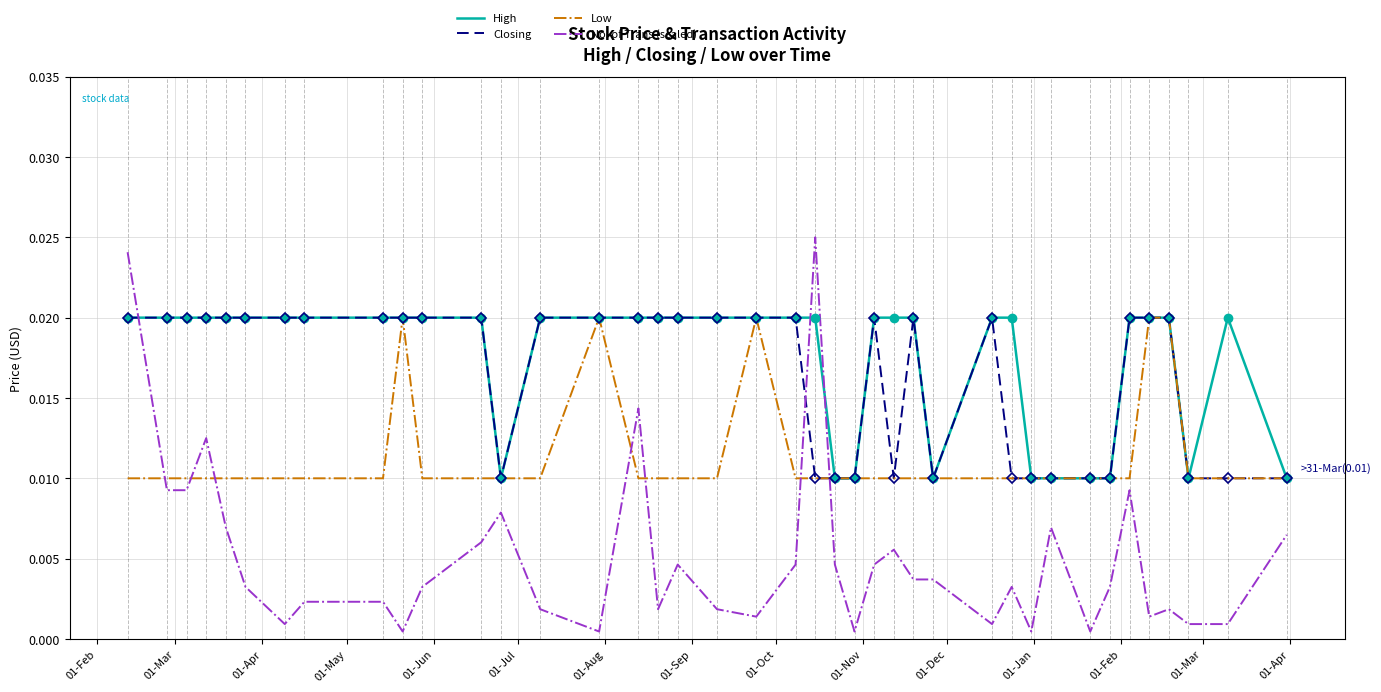

True or false: High and No. of Trans (scaled) intersect in this chart.

True